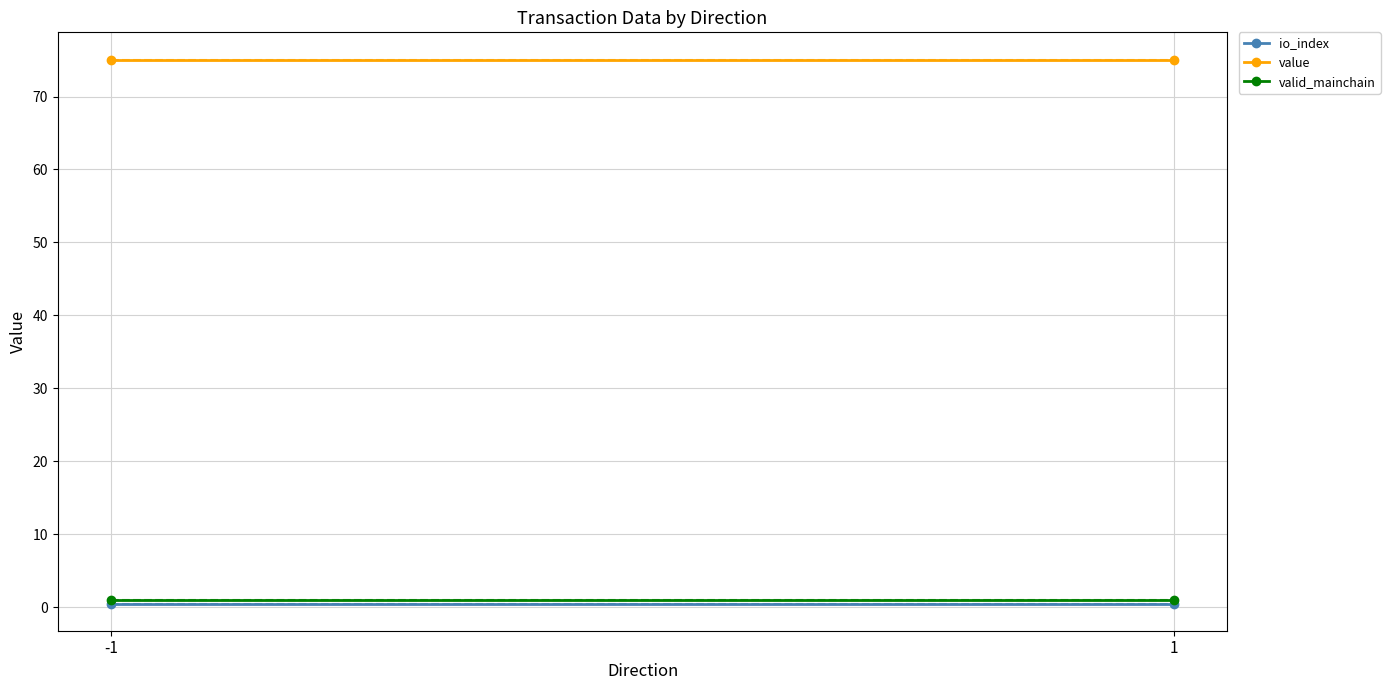

What is the value of the value point at the 2nd from the left?

75.1